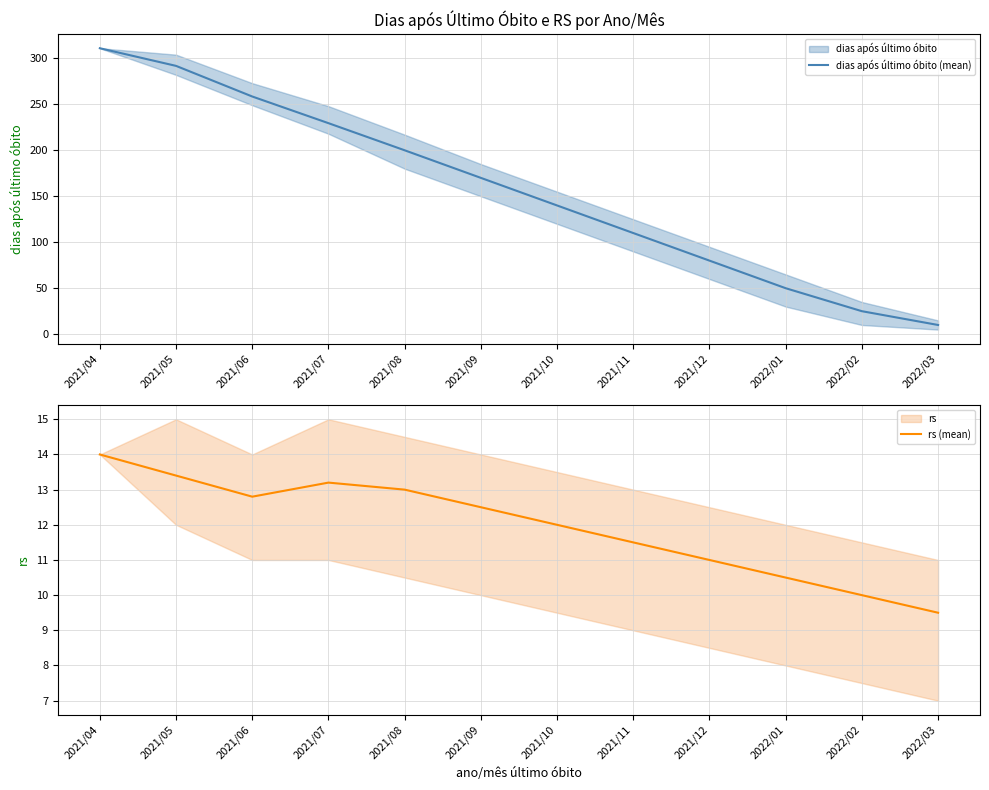

Rank the series by their maximum value, from lowest to highest.

rs (mean), dias após último óbito (mean)